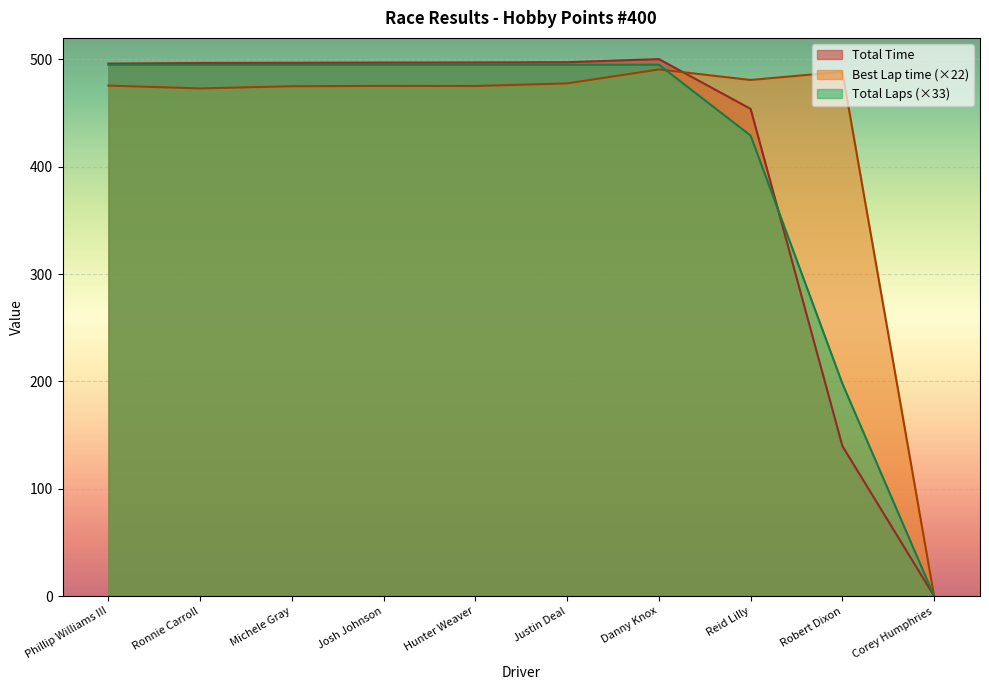

What is the greatest value displayed?

500.2